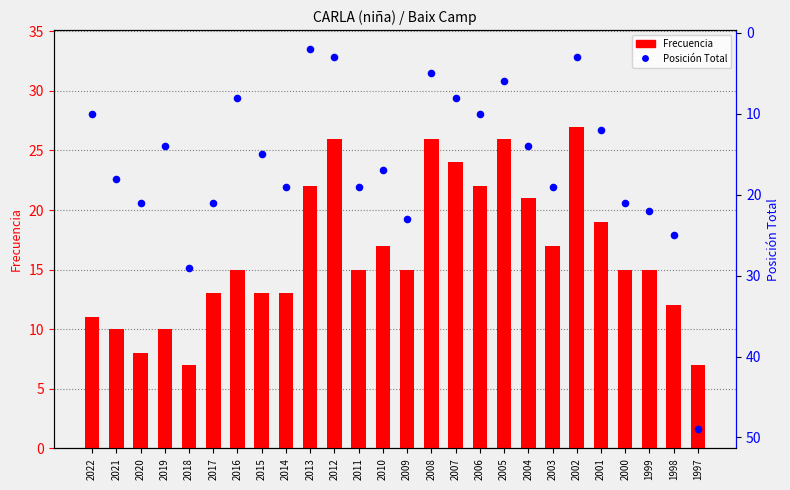

Which series reaches the minimum Y coordinate?

Posición Total